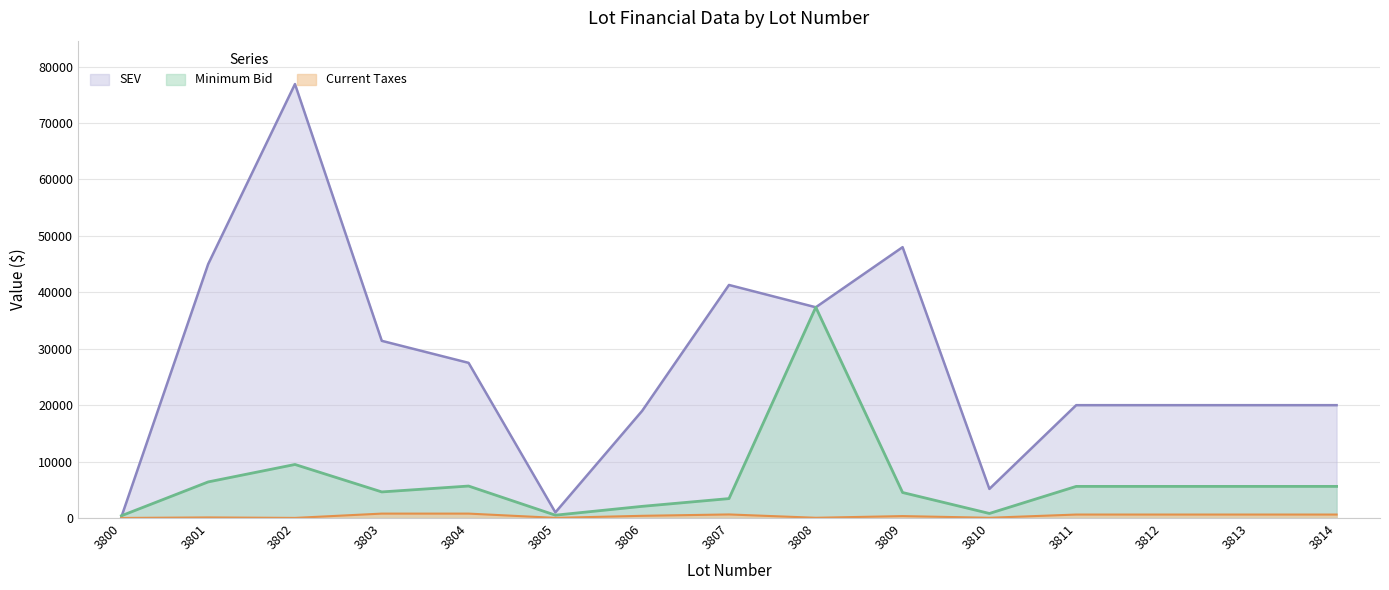

What is the value of the SEV point at the 15th from the left?

20000.0